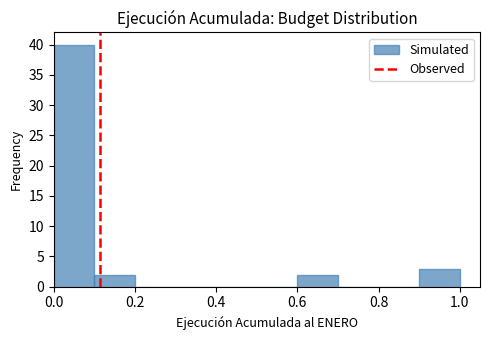

What is the height of the bar covering 0.0 to 0.1 on the x-axis? The values are not printed on the chart, so give them approximately, as read against the axis.

40